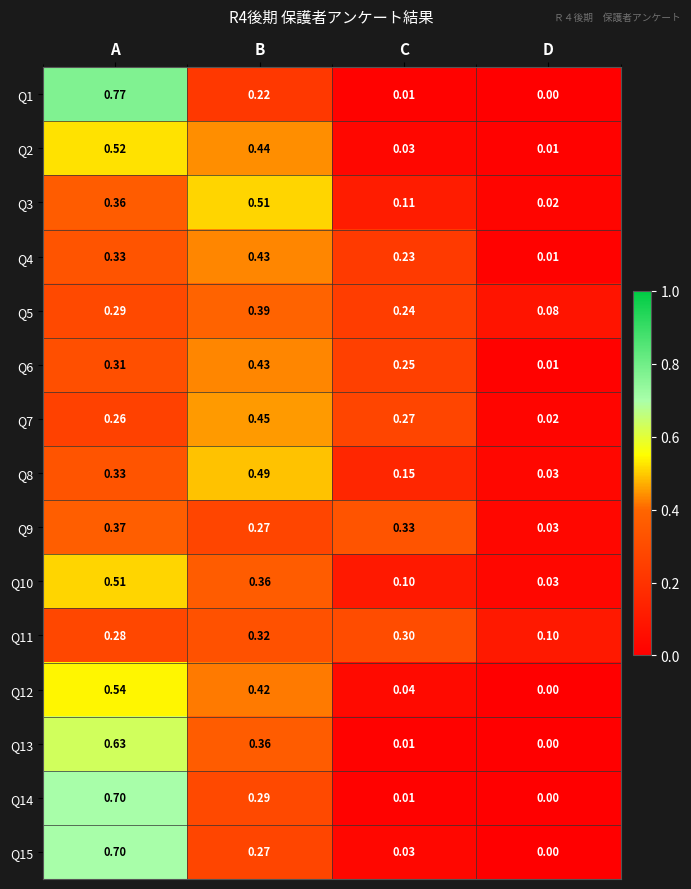

At which category is the sum across all series the highest?

A